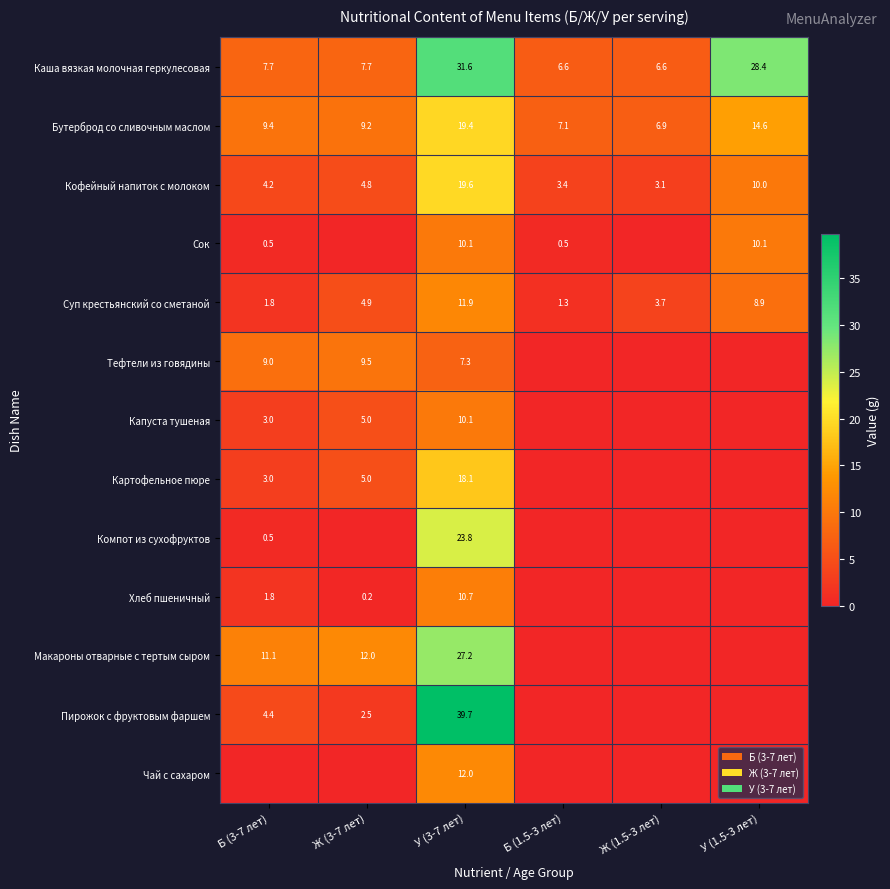

True or false: Кофейный напиток с молоком has a value of 4.8 at У (3-7 лет).

False